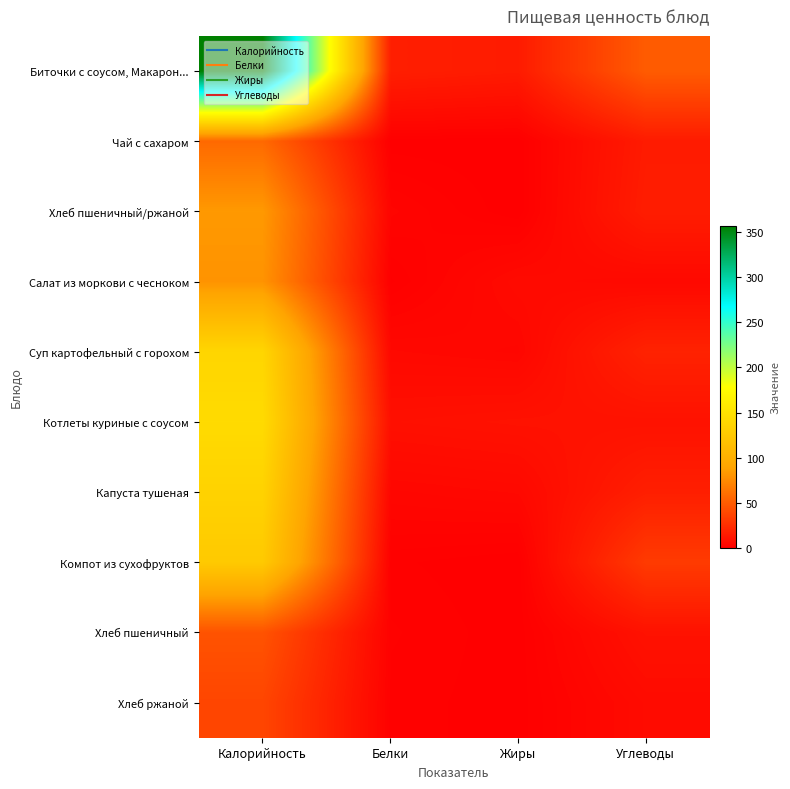

Between Углеводы and Белки, which is larger?

Углеводы